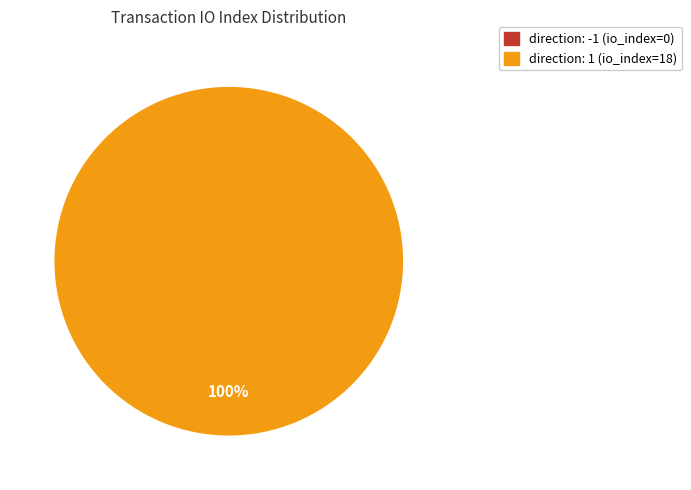

Which category accounts for the majority?

direction: 1 (io_index=18)